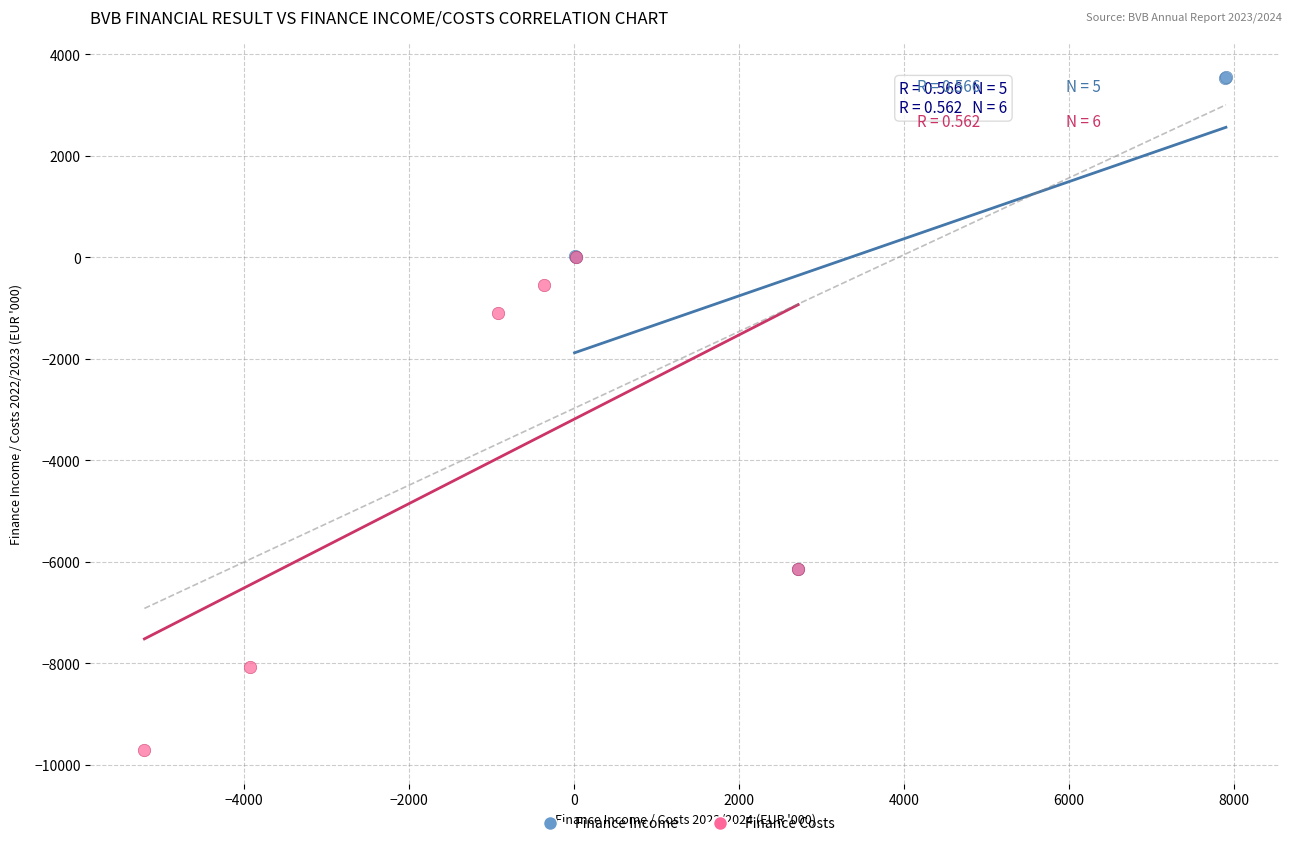

Which series reaches the minimum Y coordinate?

Finance Costs